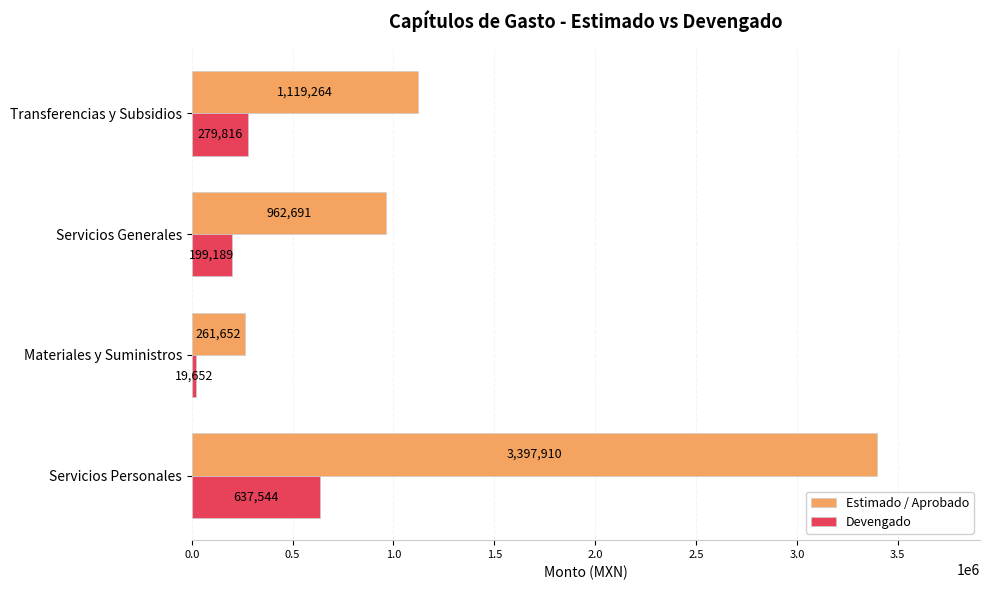

What value does the Estimado / Aprobado series have at Transferencias y Subsidios?

1119263.5